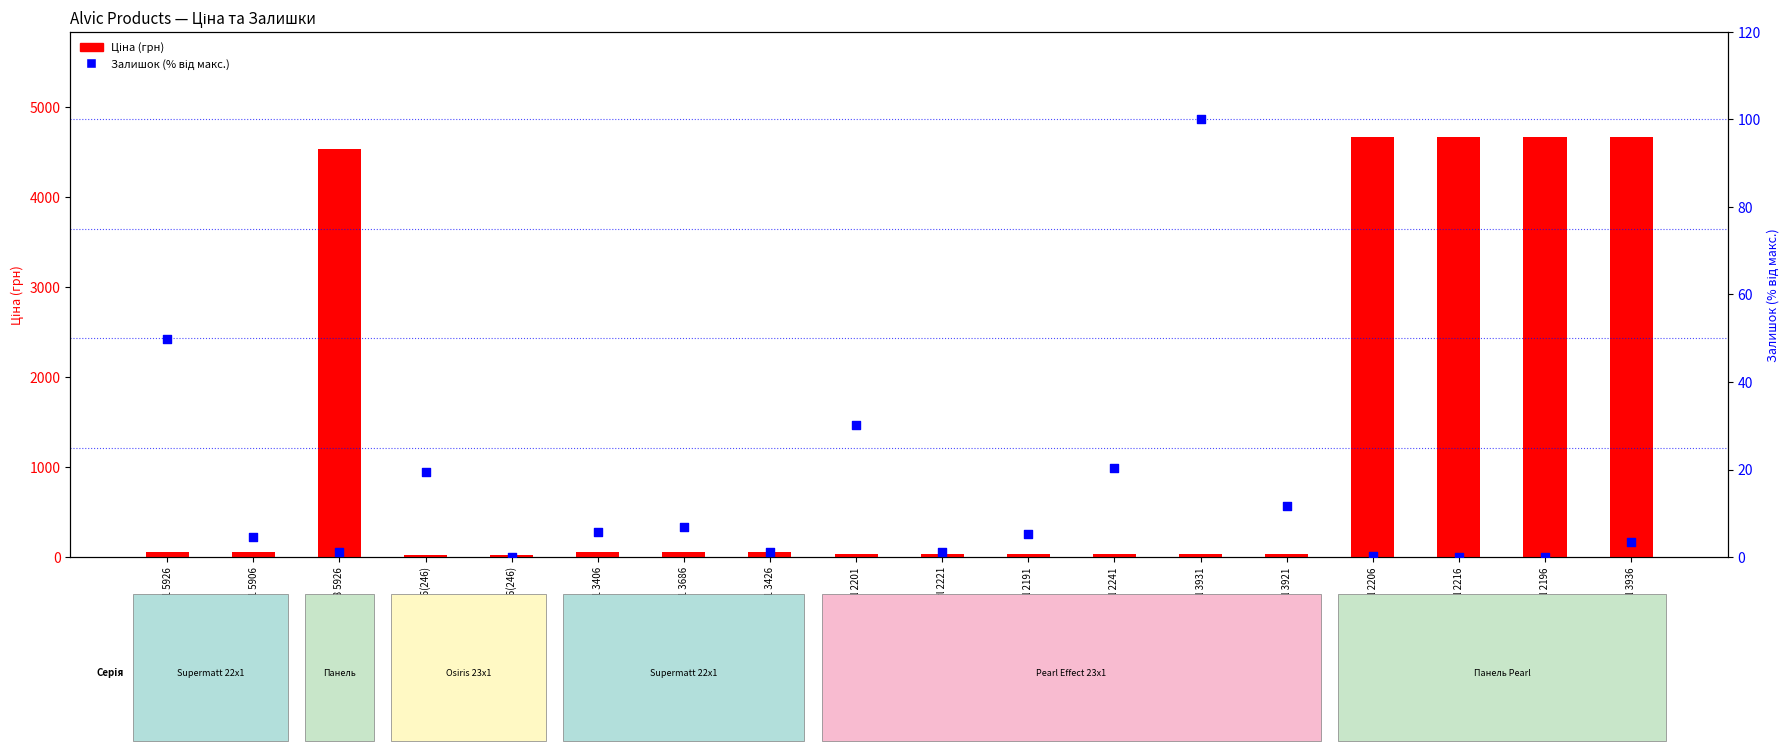

Which series reaches the minimum Y coordinate?

Залишок (% від макс.)